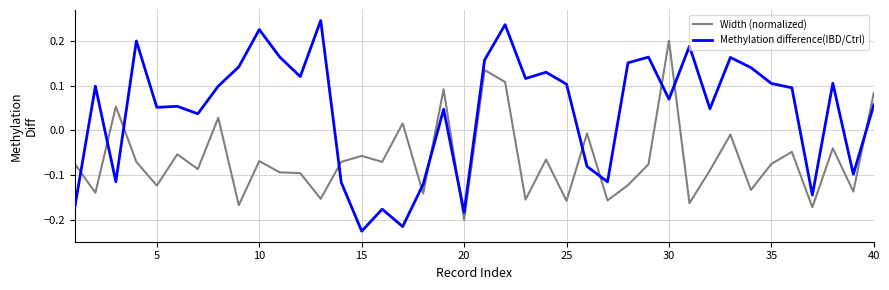

Which series ends up on top after the final intersection of Width (normalized) and Methylation difference(IBD/Ctrl)?

Width (normalized)